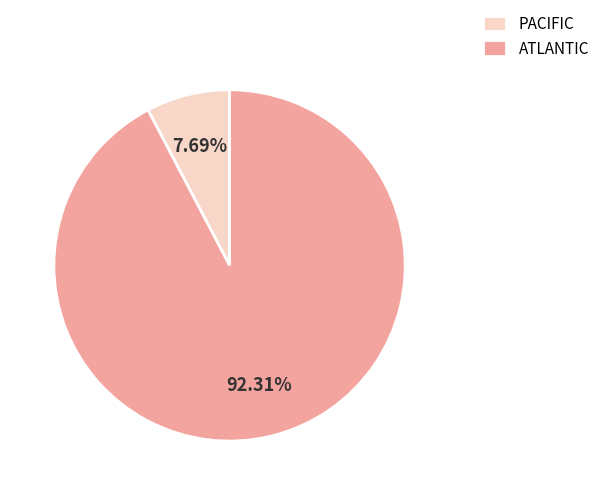

Do PACIFIC and ATLANTIC together represent more than half of the pie?

Yes